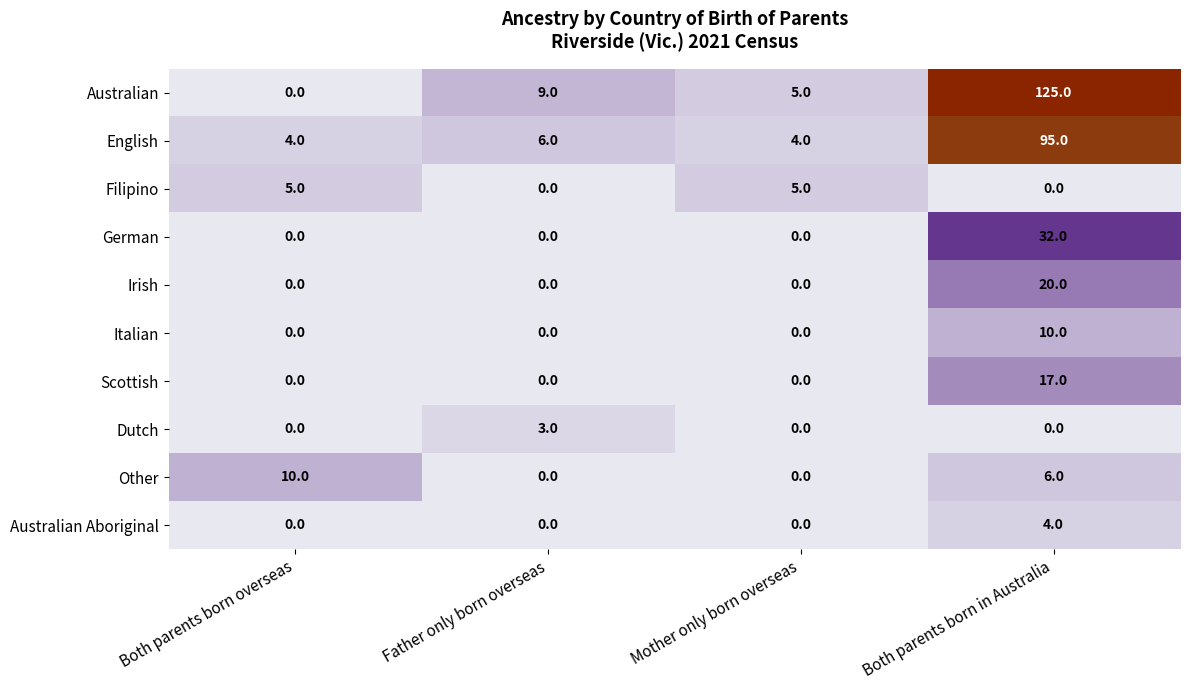

At which category does the chart reach its peak across all series?

Both parents born in Australia